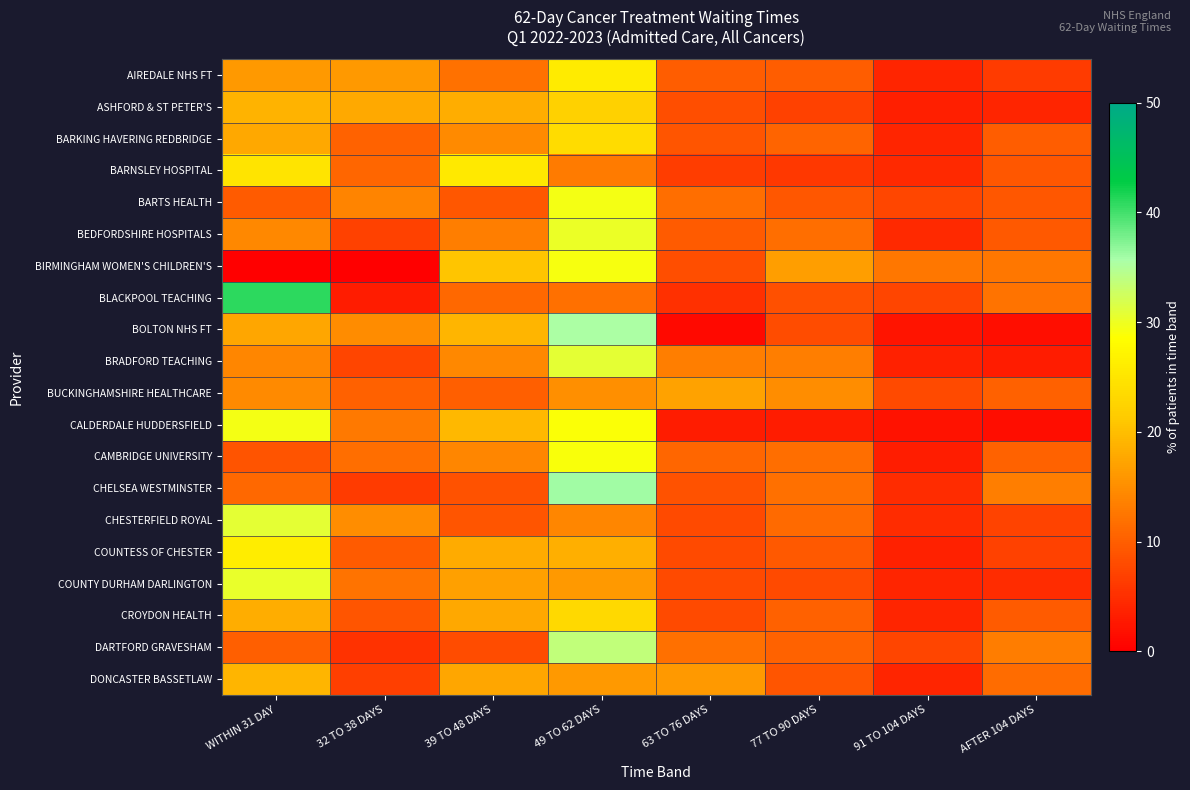

How many data points does each series have?

8